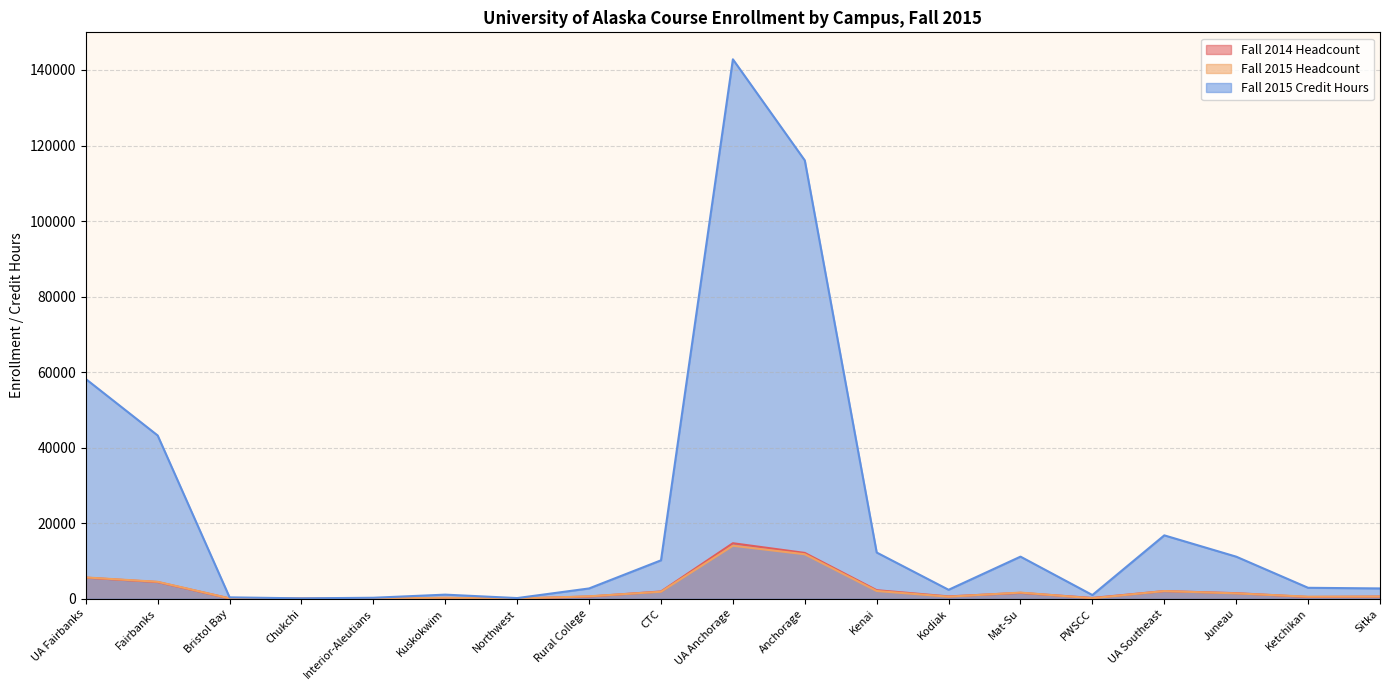

What is the difference between the maximum and minimum values in the Fall 2015 Credit Hours series?

142710.5